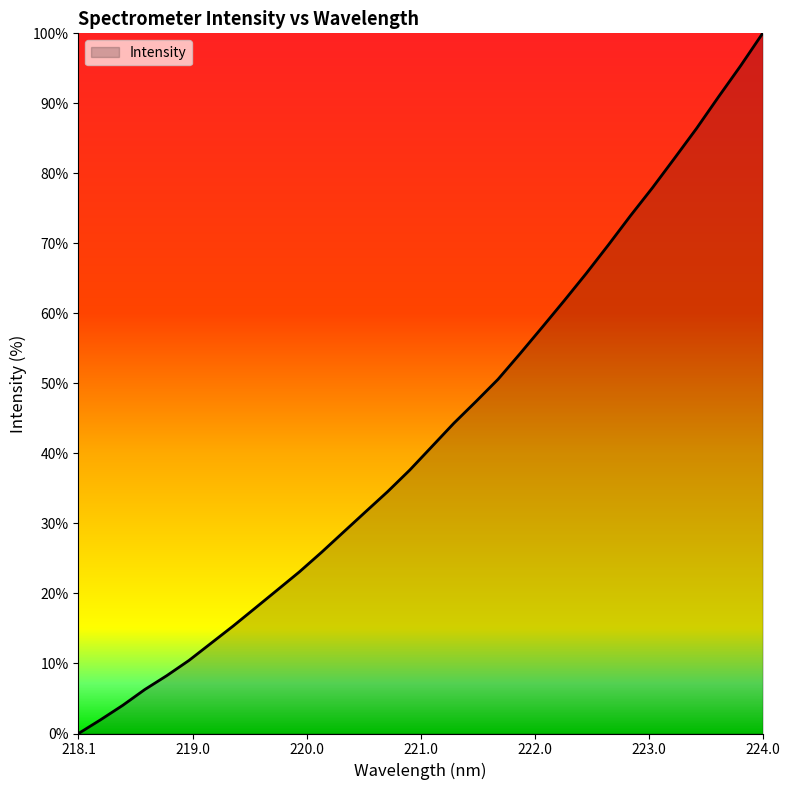

What is the maximum value shown in the chart?

100.0